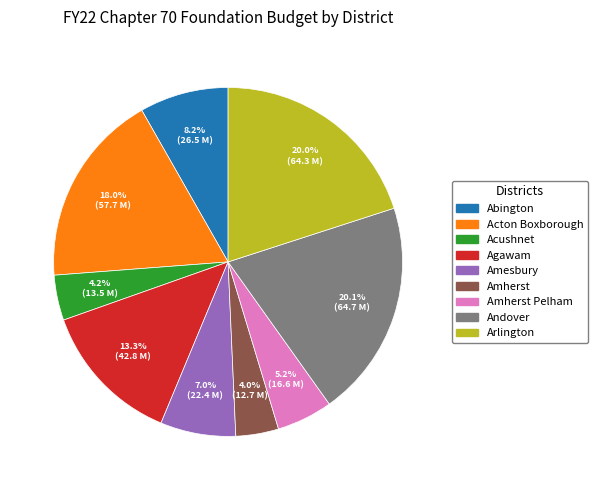

Does any single category account for the majority?

No